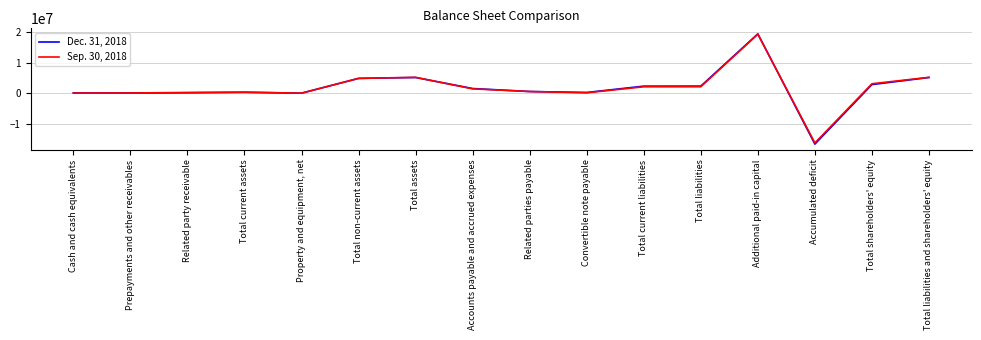

Rank the series by their maximum value, from highest to lowest.

Dec. 31, 2018, Sep. 30, 2018